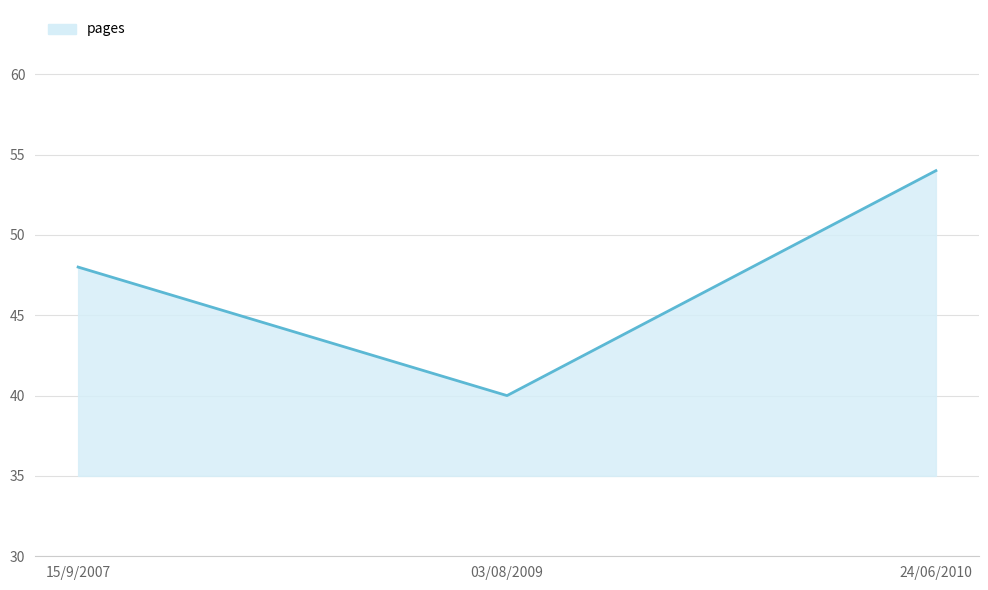

What is the label of the 3rd point from the right?

15/9/2007